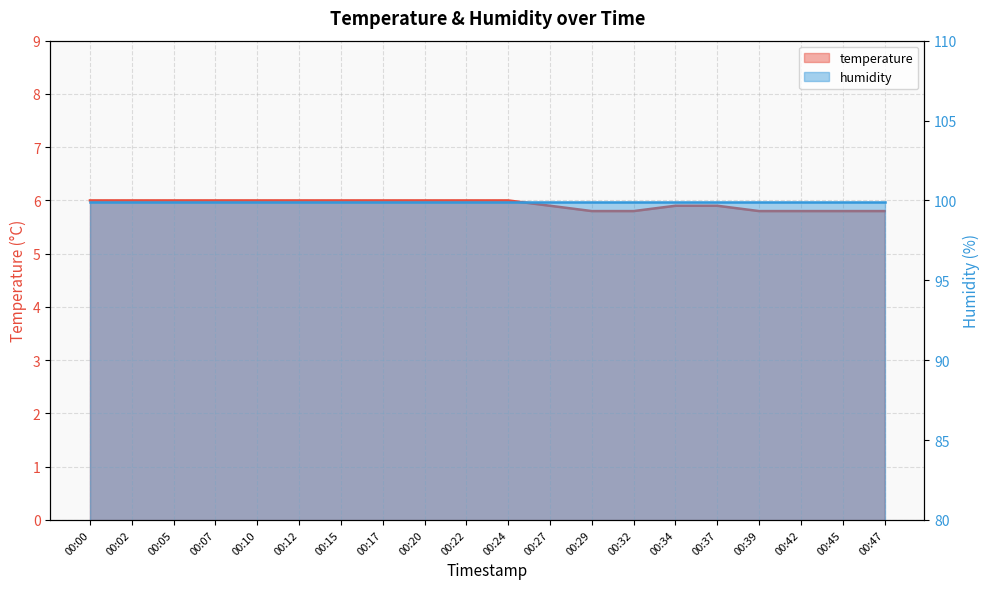

What is the sum of the values at 00:42 and 00:29?

11.6